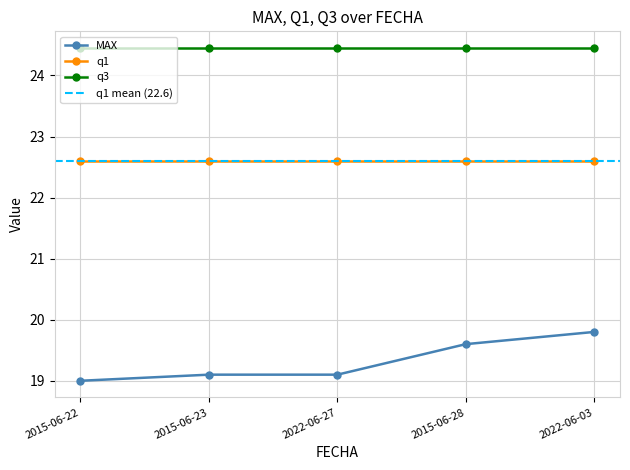

Is it true that MAX equals 19.1 at 2022-06-27?

True